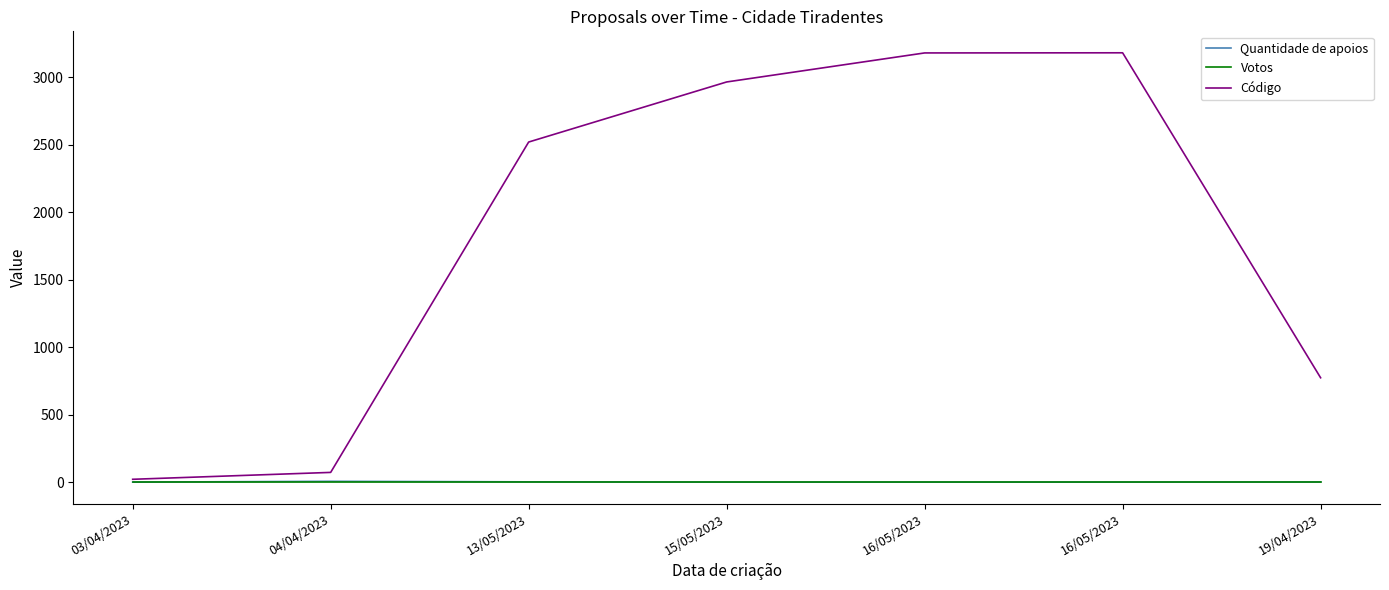

Where is Quantidade de apoios nearest to the value 3?

13/05/2023